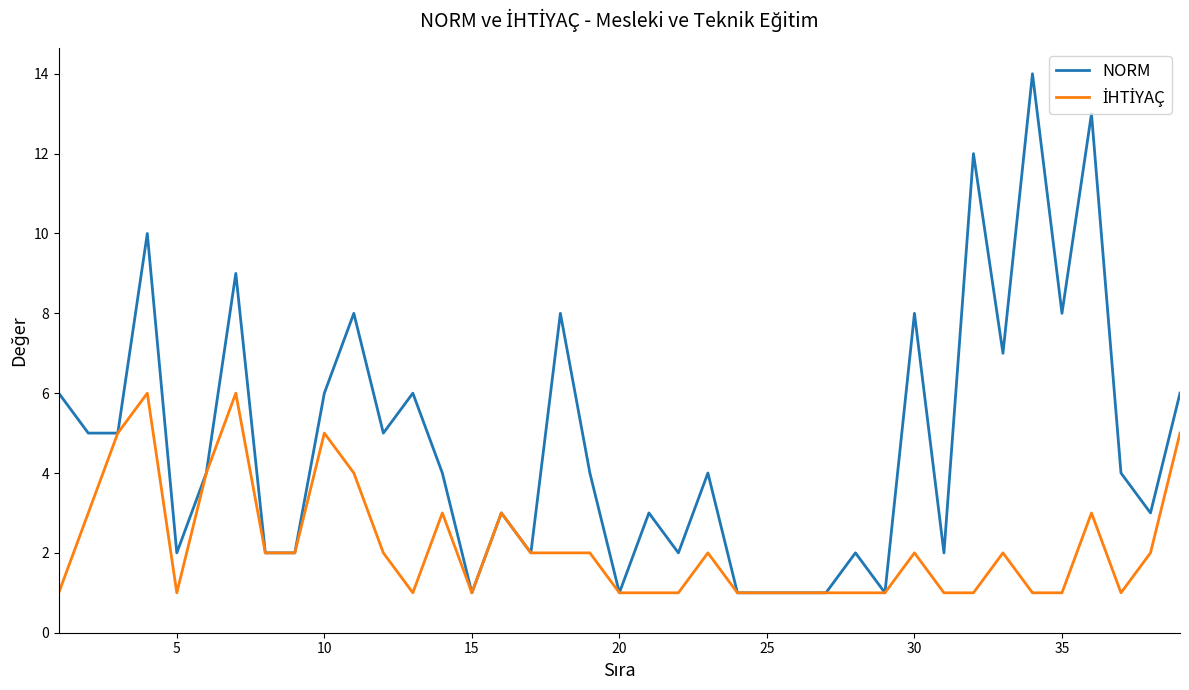

What is the difference between the maximum and minimum values in the NORM series?

13